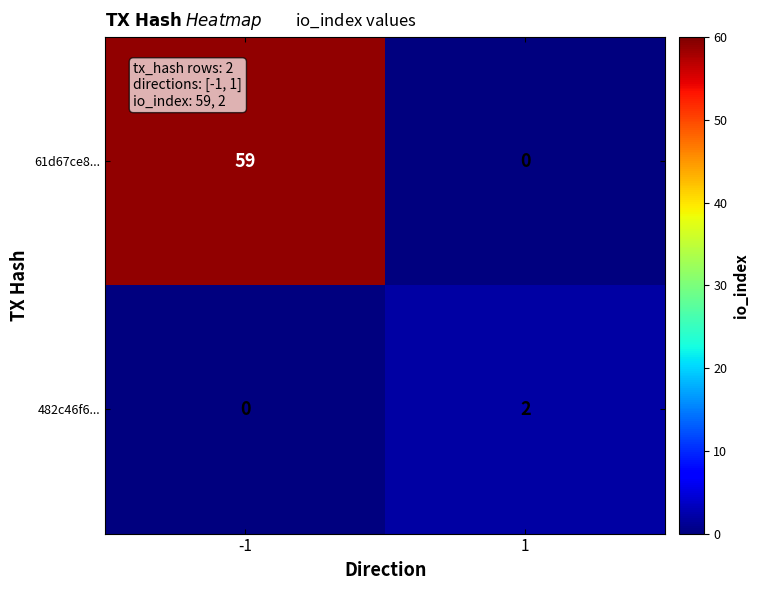

How many categories are shown in the chart?

2